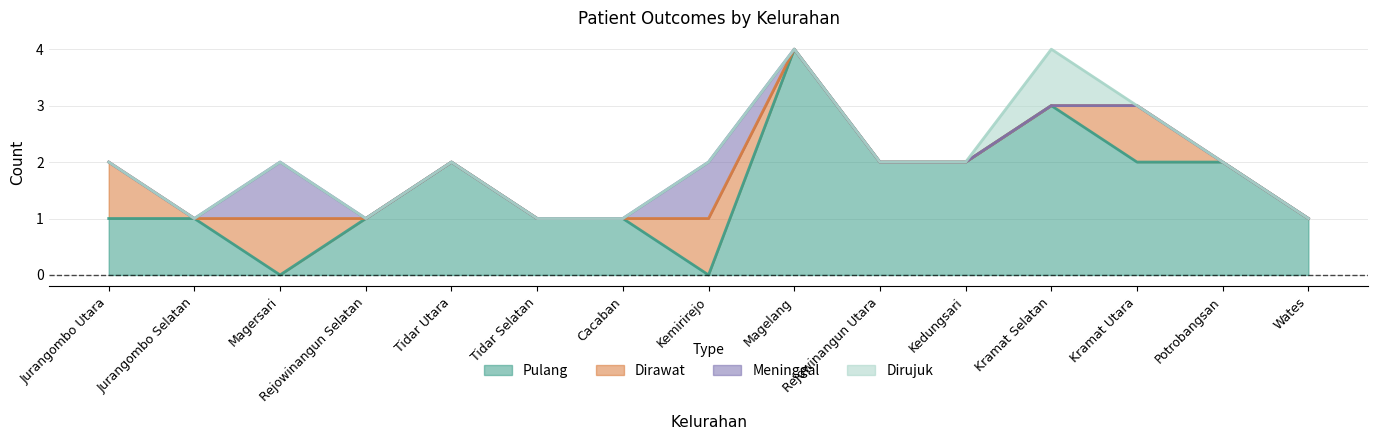

What is the difference between the maximum and minimum values in the Dirujuk series?

1